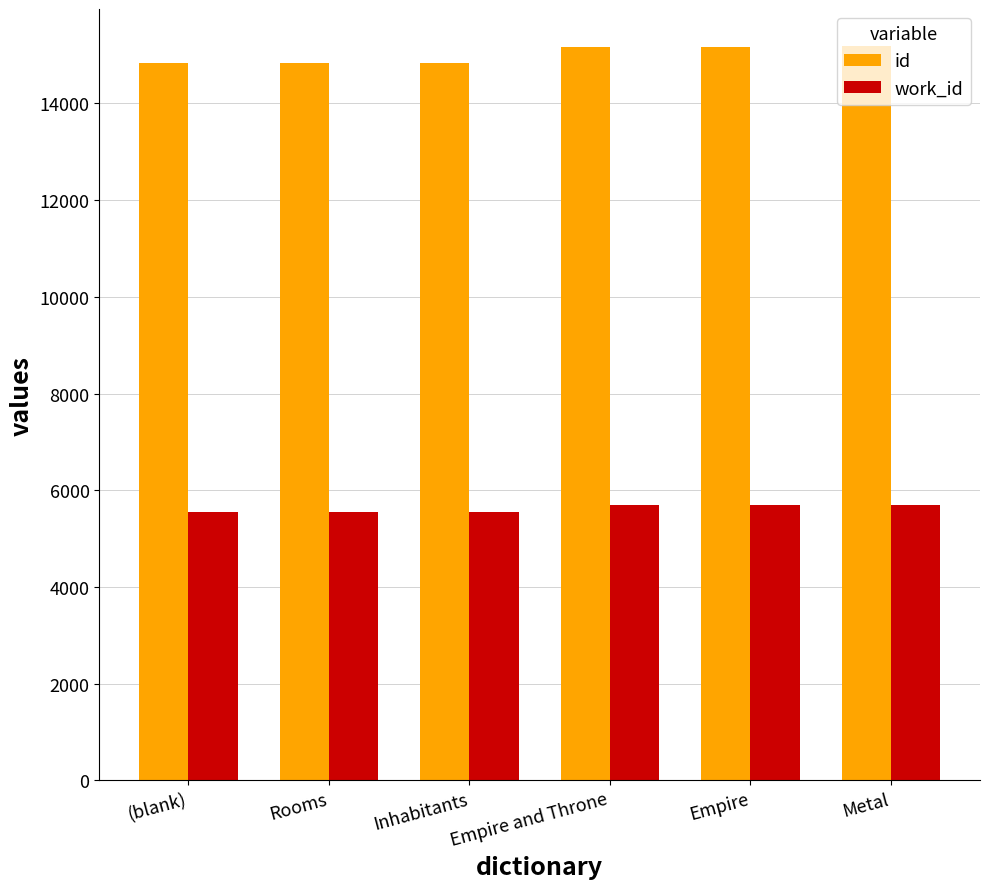

Are the bars grouped side by side (vs. stacked)?

Yes